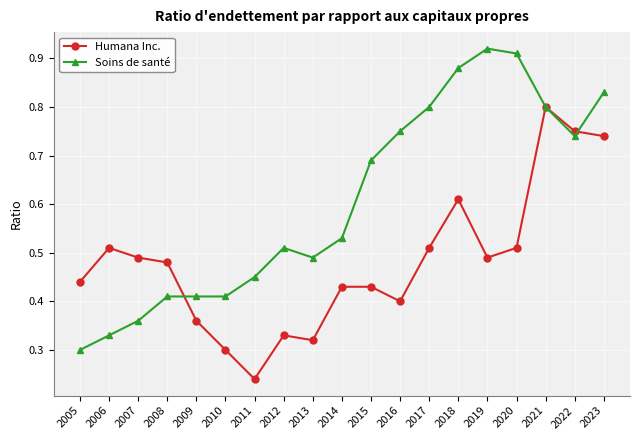

The value of Humana Inc. at 2014 is 0.4. True or false?

True